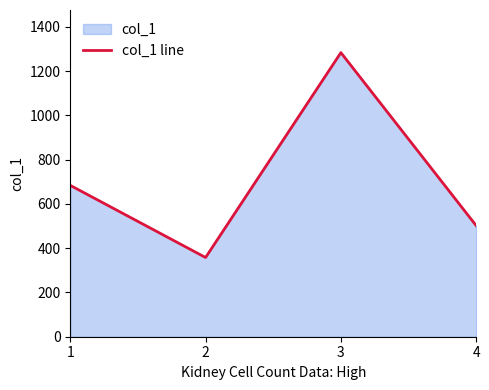

The value at 3 is 1284. True or false?

True